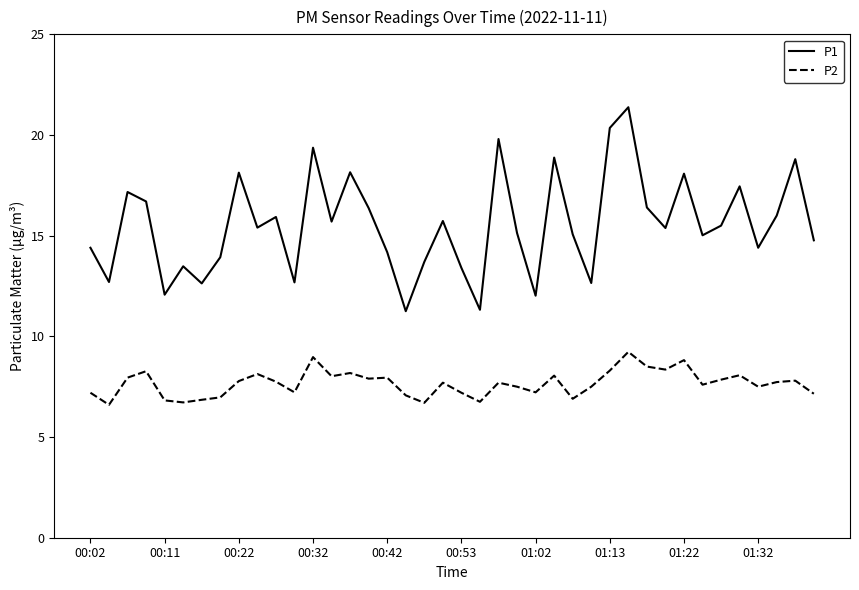

What is the minimum value shown in the chart?

6.6